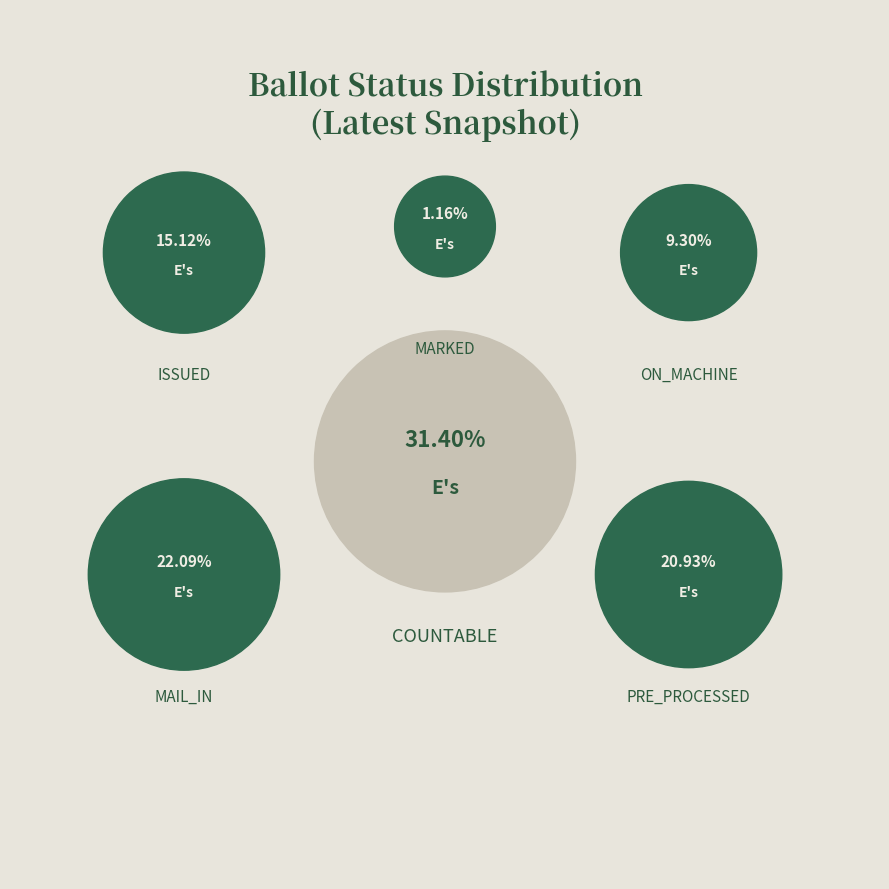

Which slice is the largest?

COUNTABLE